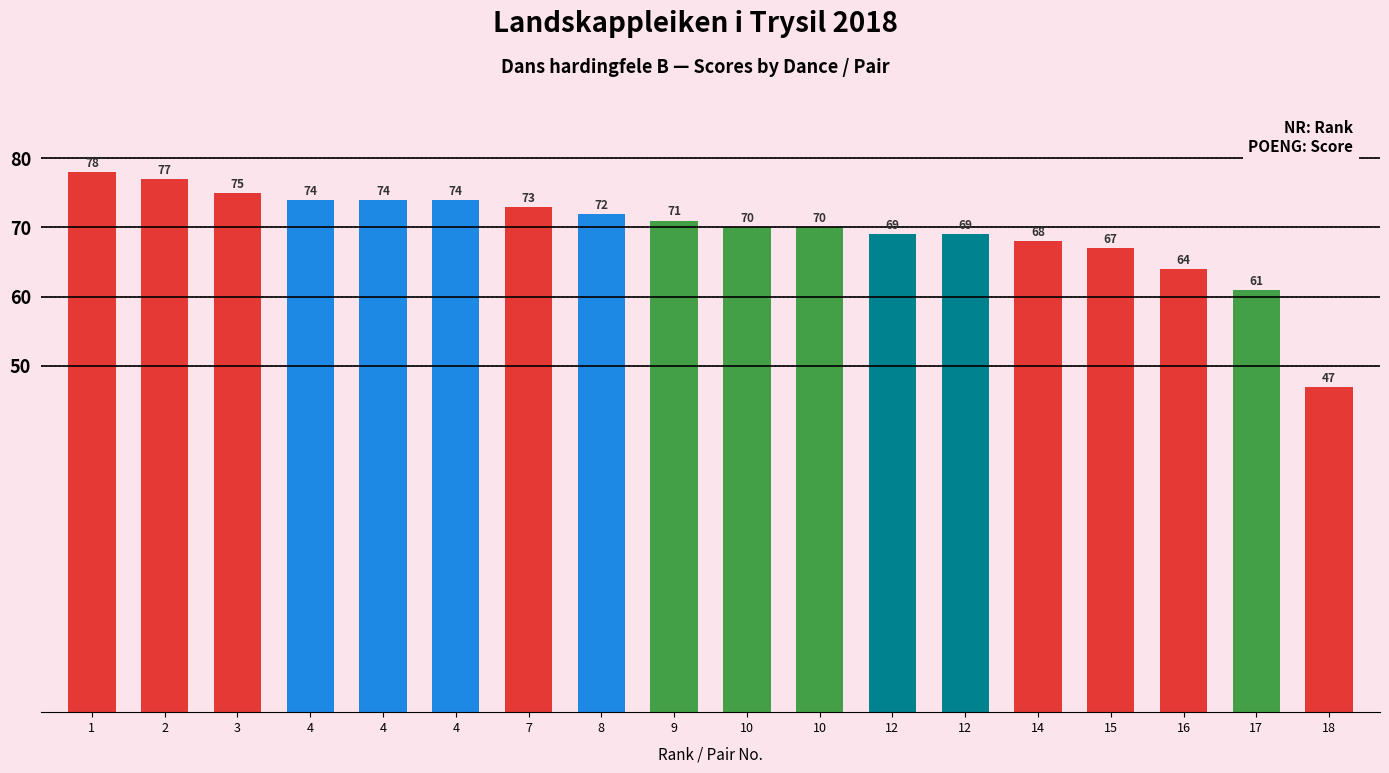

The value at 9 is 71. True or false?

True